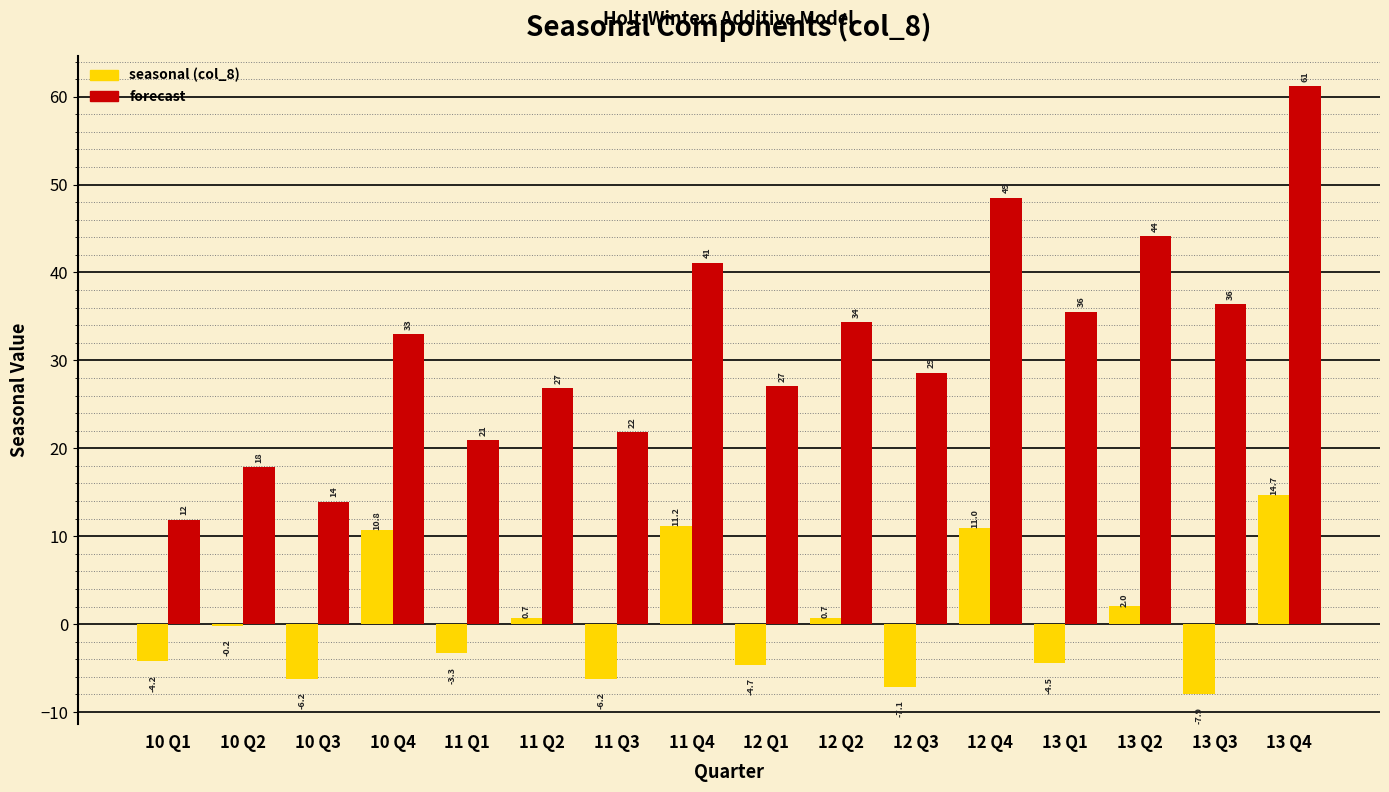

Reading left to right, extract all data points from this chart.

seasonal: 10 Q1=-4.2	10 Q2=-0.2	10 Q3=-6.2	10 Q4=10.8	11 Q1=-3.3	11 Q2=0.7	11 Q3=-6.2	11 Q4=11.2	12 Q1=-4.7	12 Q2=0.7	12 Q3=-7.1	12 Q4=11.0	13 Q1=-4.5	13 Q2=2.0	13 Q3=-7.9	13 Q4=14.7
forecast: 10 Q1=11.9	10 Q2=17.9	10 Q3=13.9	10 Q4=33.0	11 Q1=21.0	11 Q2=26.8	11 Q3=21.8	11 Q4=41.1	12 Q1=27.1	12 Q2=34.4	12 Q3=28.6	12 Q4=48.5	13 Q1=35.5	13 Q2=44.2	13 Q3=36.4	13 Q4=61.2